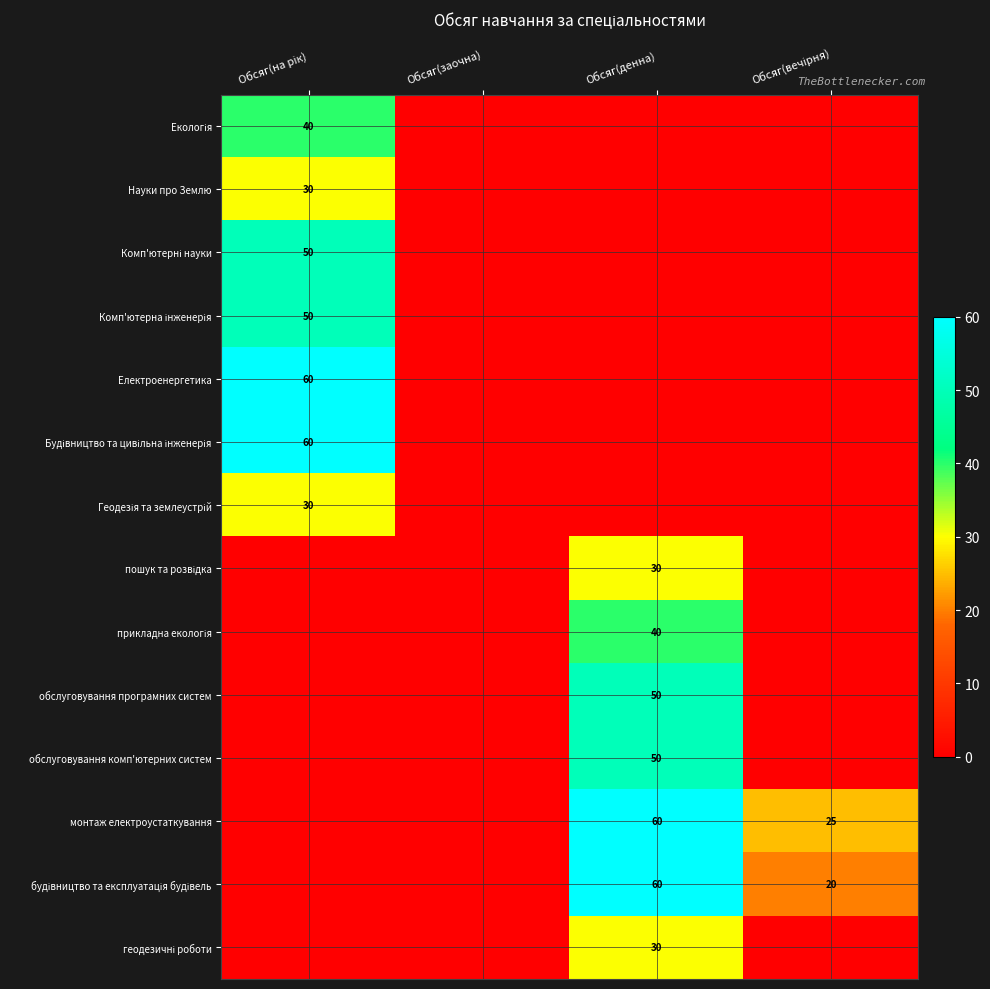

Is it true that монтаж електроустаткування equals 21 at Обсяг(денна)?

False